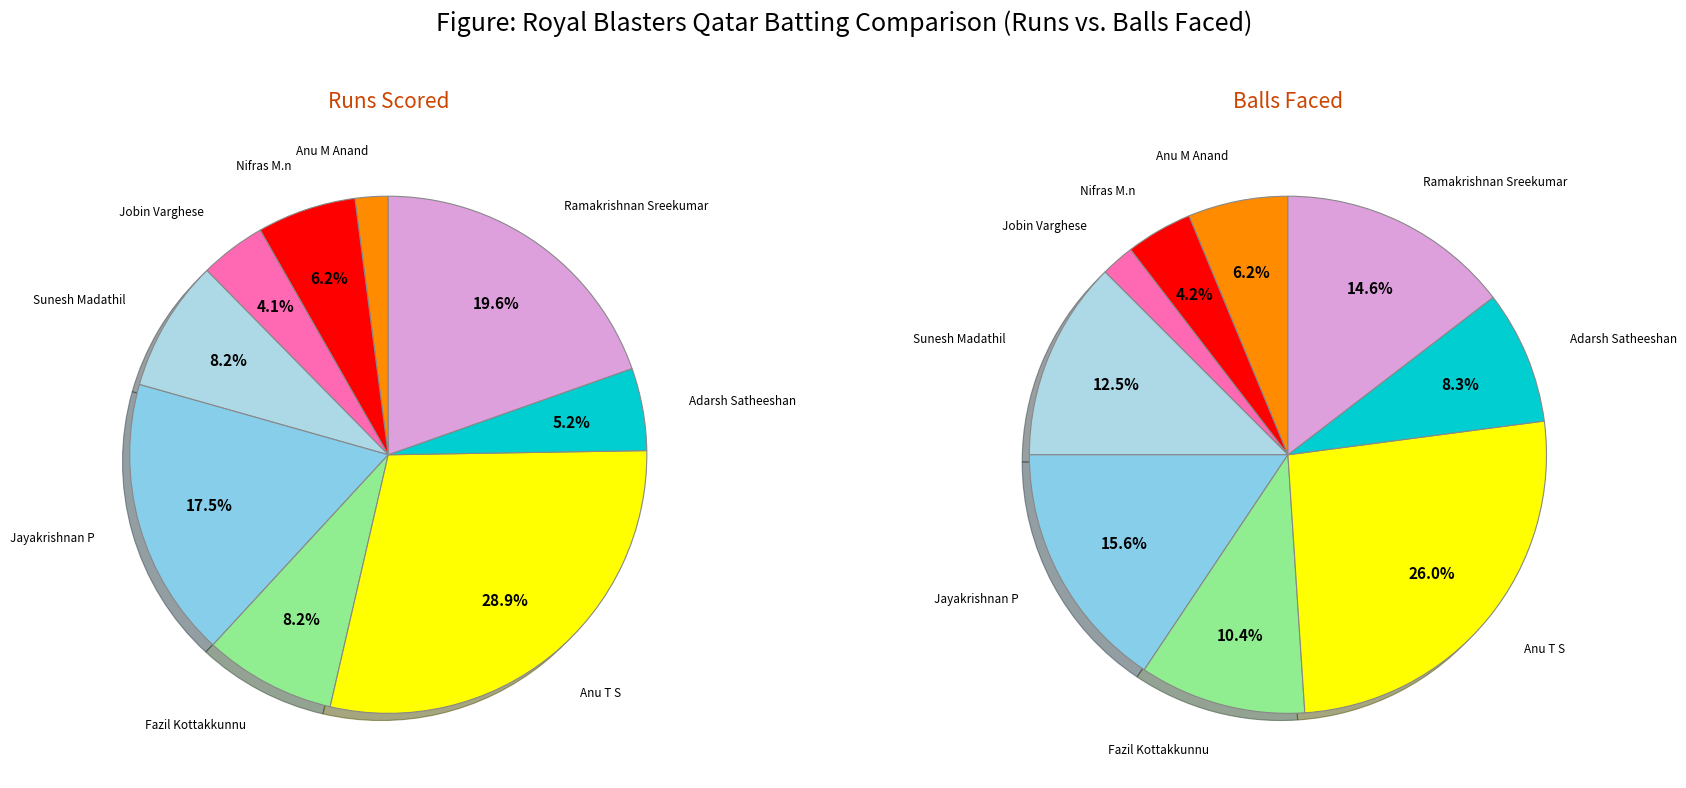

What is the smallest slice in the pie chart?

Anu M Anand